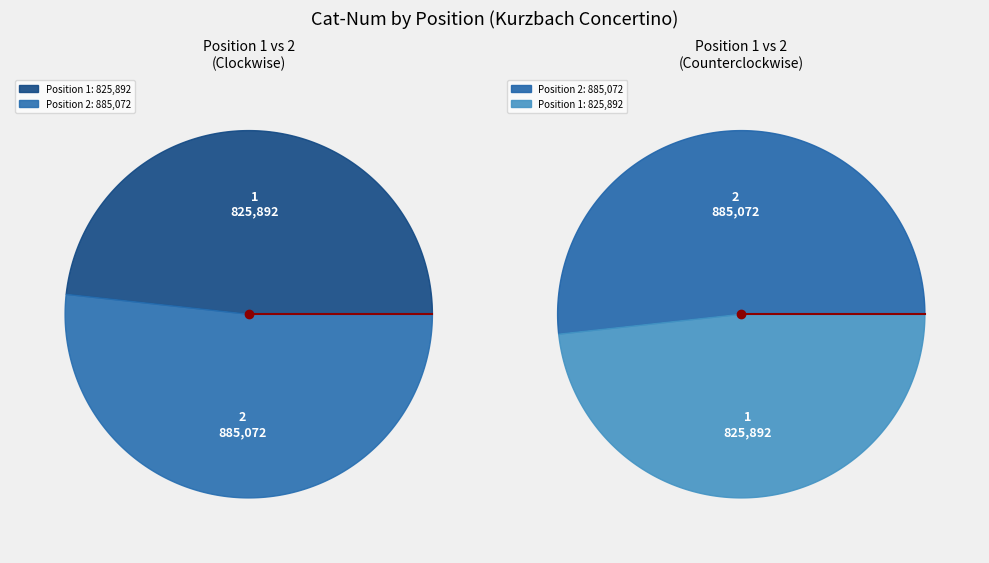

Do 2 and 1 together represent more than half of the pie?

Yes